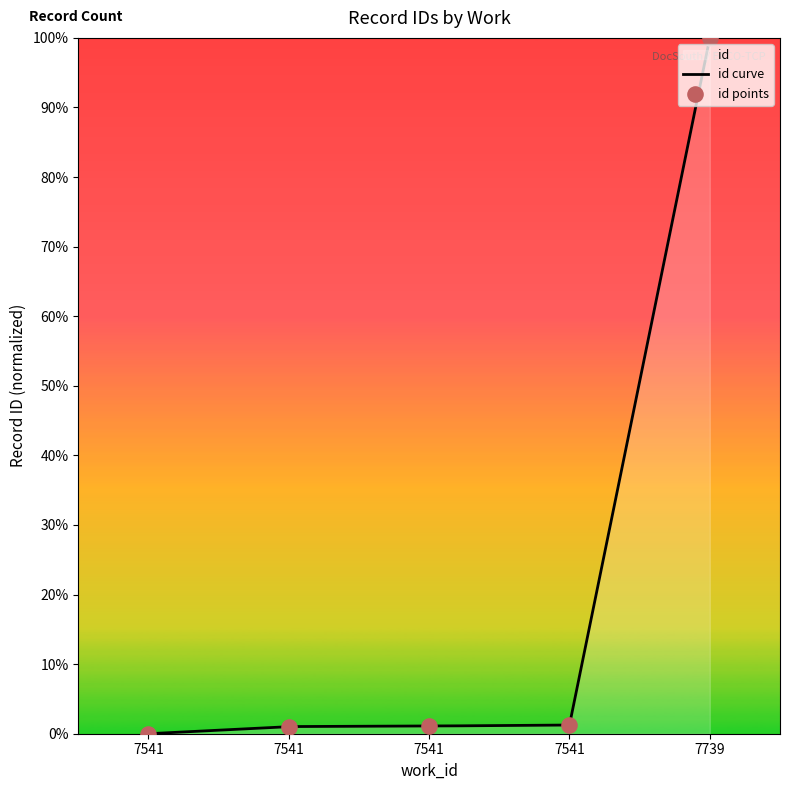

What is the change in value from 7541 to 7541?

+0.2